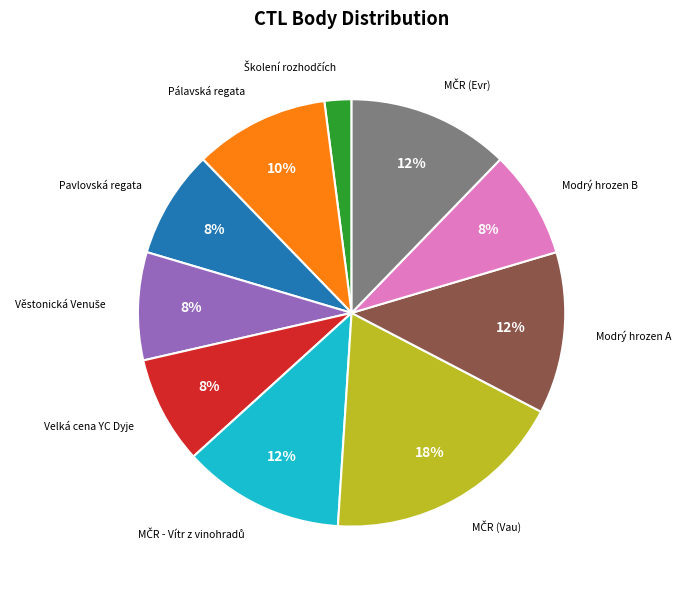

To the nearest percent, what is the average slice percentage?

10%